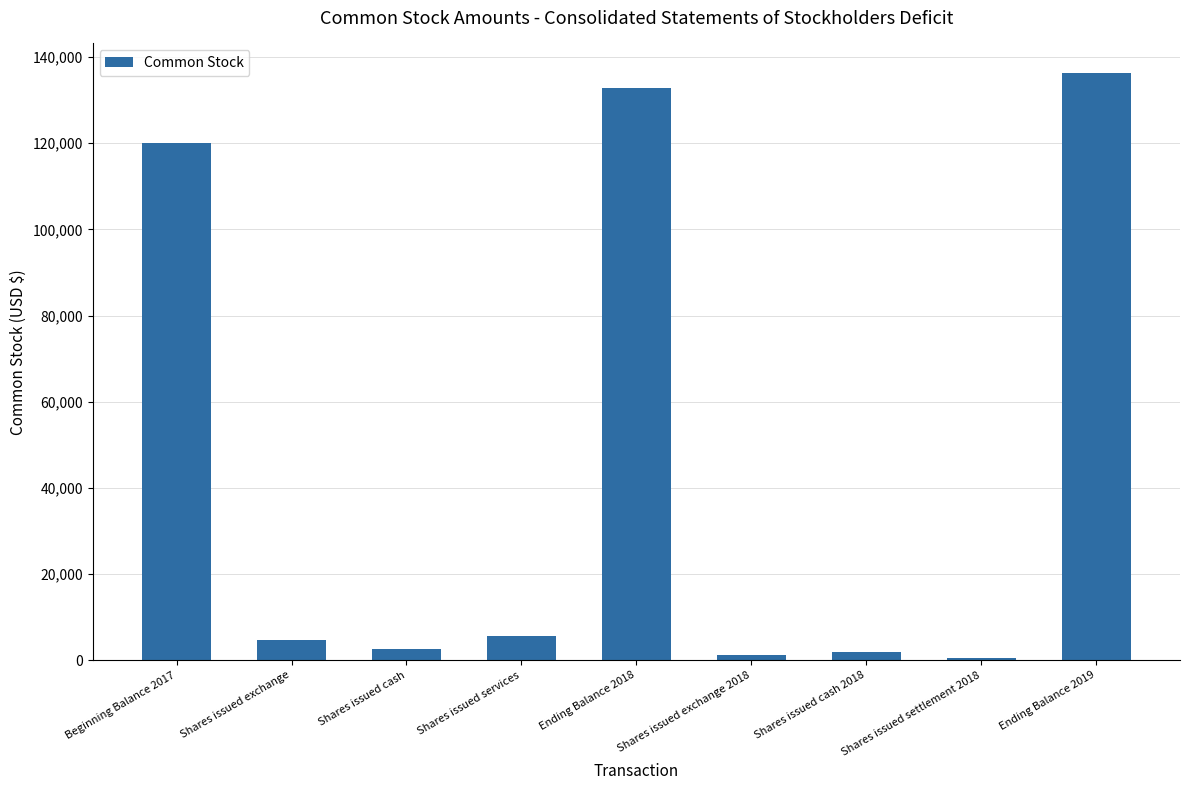

At which label is the value closest to 68394?

Beginning Balance 2017